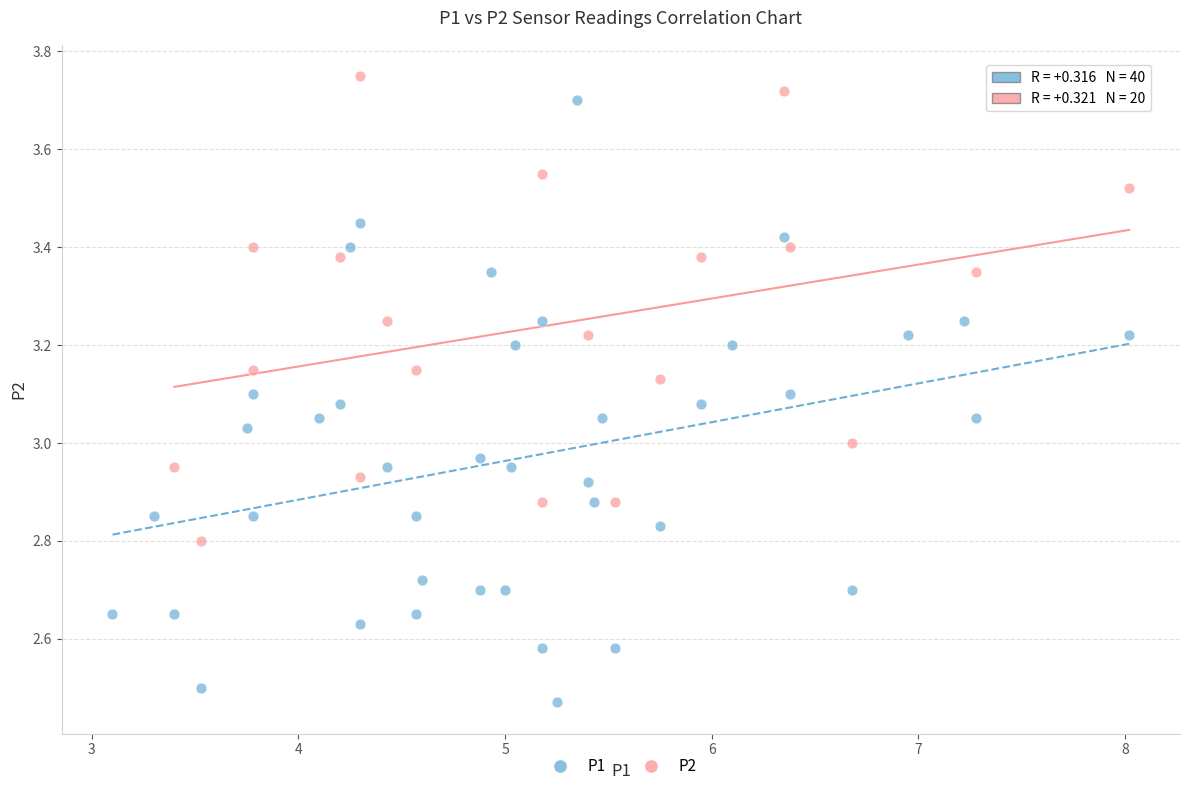

Which series has the largest Y range (max minus min)?

P1